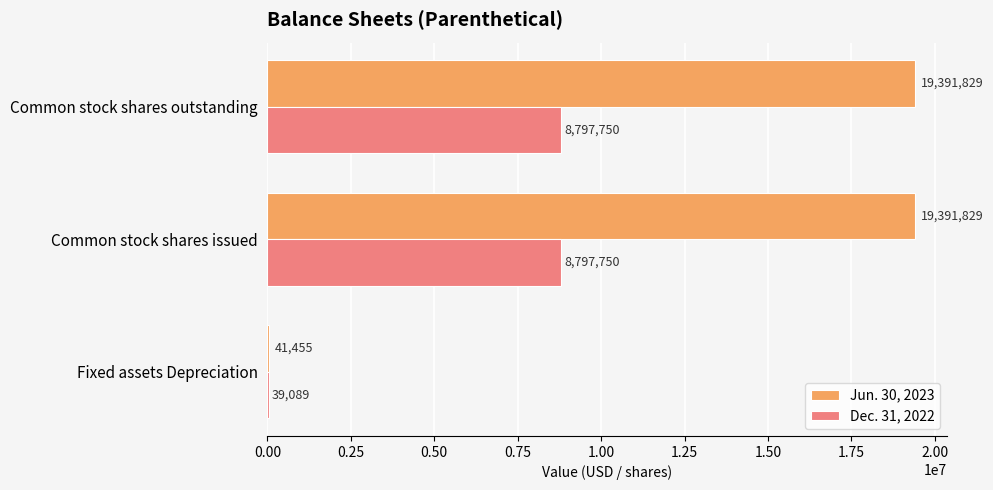

True or false: Dec. 31, 2022 has a value of 8797750 at Common stock shares outstanding.

True